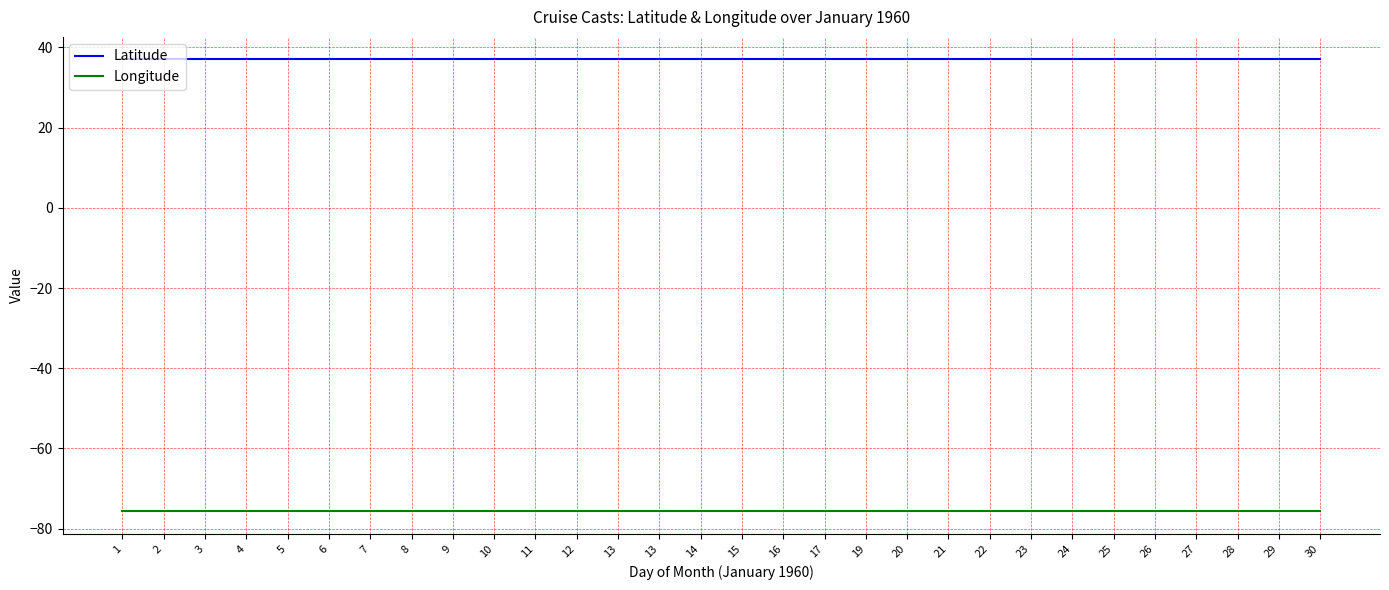

Reading right to left, transcribe all the data shown in this chart.

Latitude: 37.0	37.0	37.0	37.0	37.0	37.0	37.0	37.0	37.0	37.0	37.0	37.0	37.0	37.0	37.0	37.0	37.0	37.0	37.0	37.0	37.0	37.0	37.0	37.0	37.0	37.0	37.0	37.0	37.0	37.0
Longitude: -75.7	-75.7	-75.7	-75.7	-75.7	-75.7	-75.7	-75.7	-75.7	-75.7	-75.7	-75.7	-75.7	-75.7	-75.7	-75.7	-75.7	-75.7	-75.7	-75.7	-75.7	-75.7	-75.7	-75.7	-75.7	-75.7	-75.7	-75.7	-75.7	-75.7